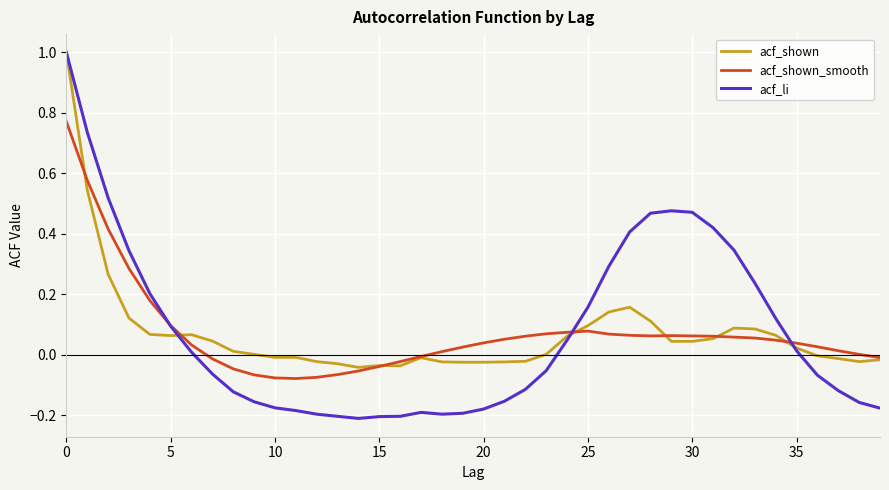

Which series has the widest spread of values?

acf_li